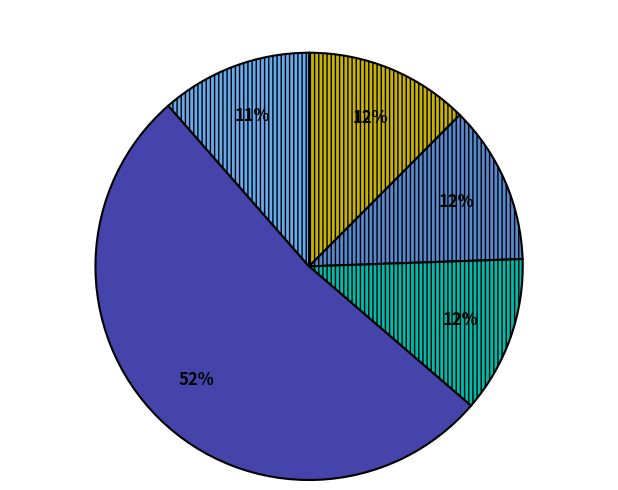

To the nearest percent, what is the average slice percentage?

20%